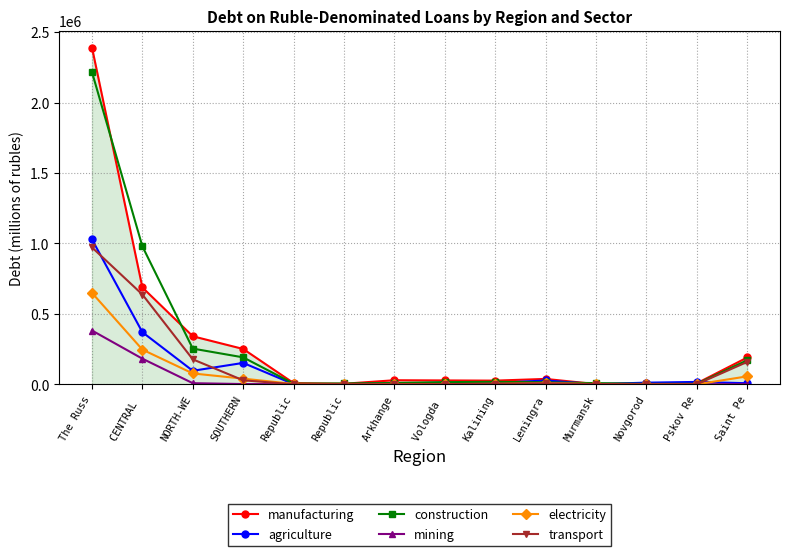

What is the spread (max minus min) of values at NORTH-WE?

333079